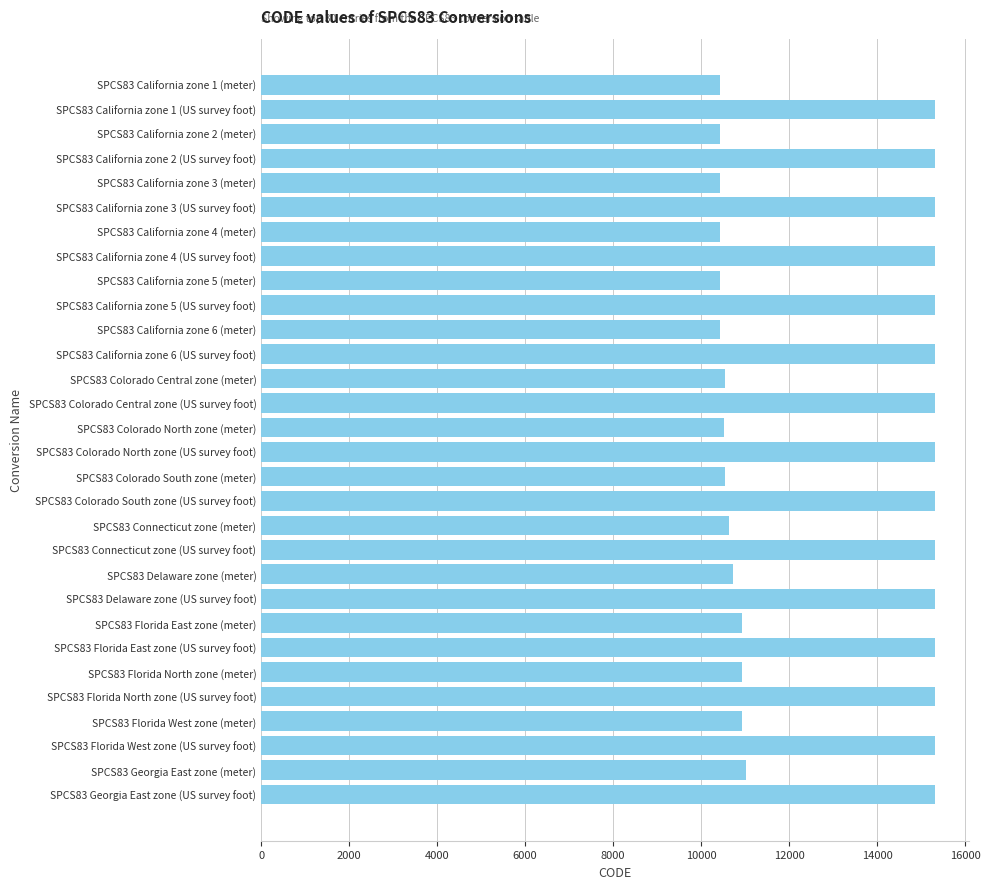

The value at SPCS83 California zone 5 (US survey foot) is 6368. True or false?

False